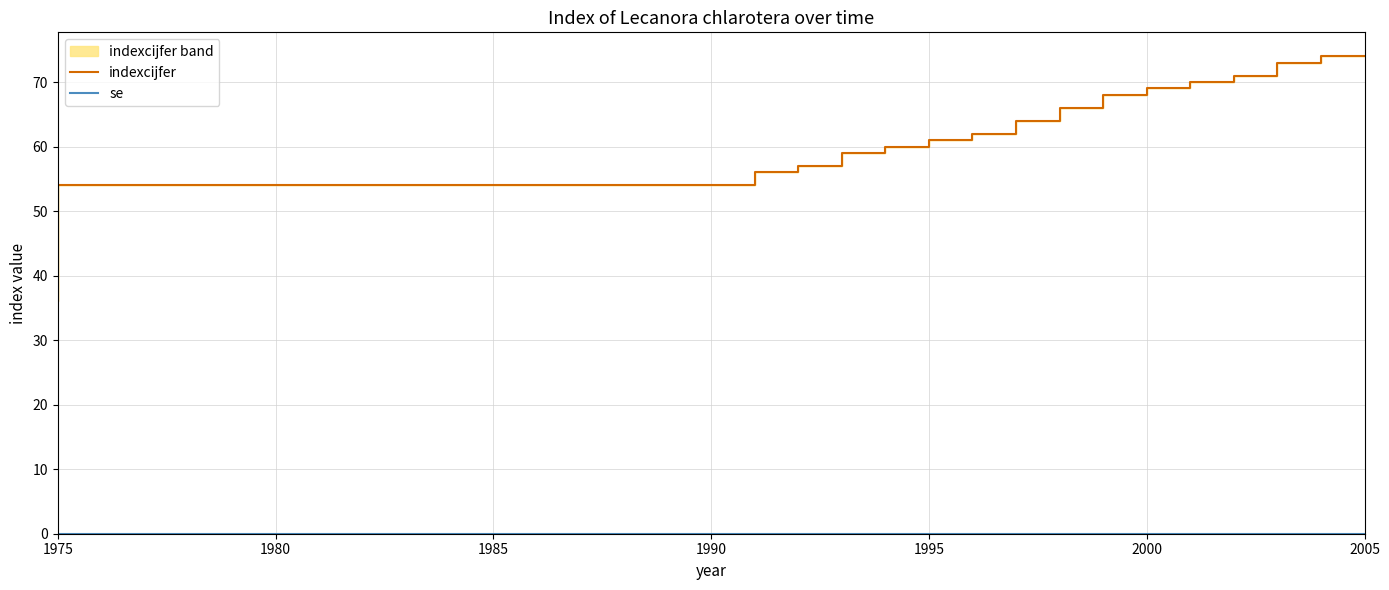

Is the value of se at 7 greater than the value of indexcijfer at 2005?

No